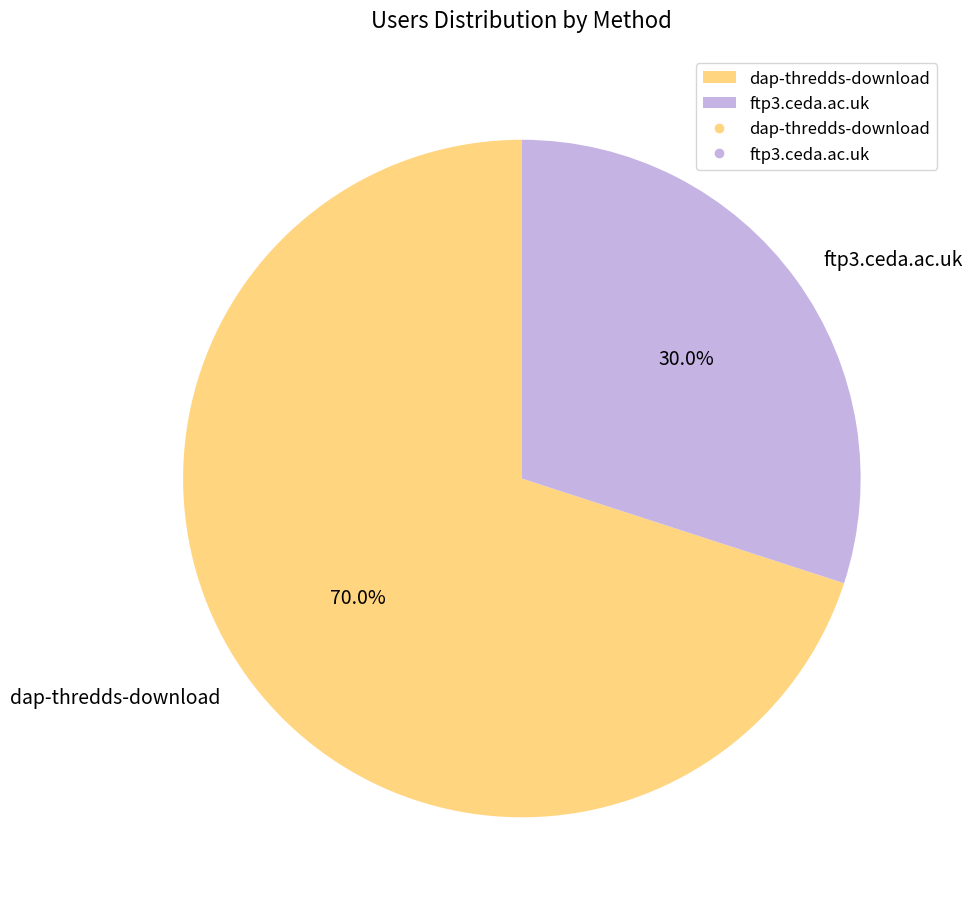

Rank the categories by value from highest to lowest.

dap-thredds-download, ftp3.ceda.ac.uk